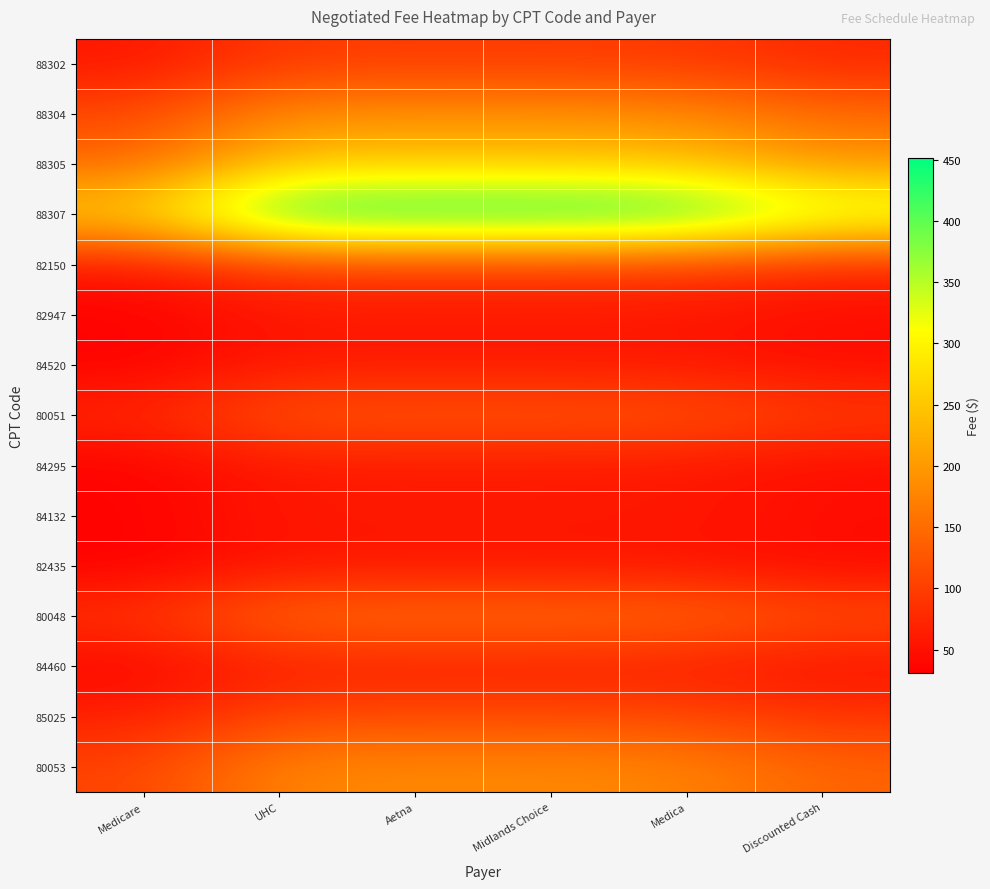

At how many categories does at least one series exceed 106?

6